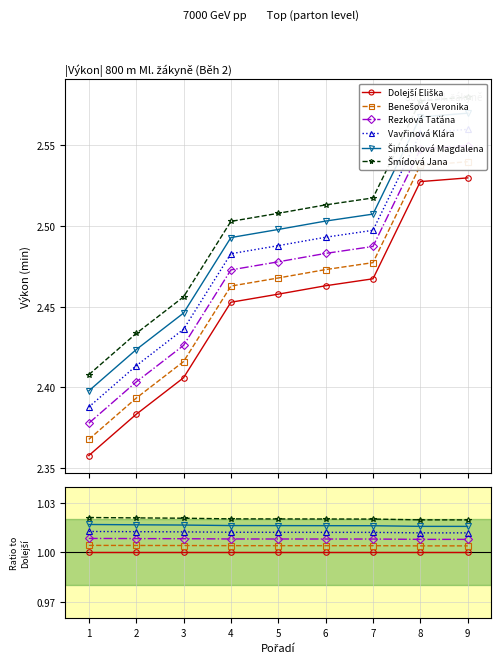

Rank the series by their average value, from lowest to highest.

Dolejší Eliška, Benešová Veronika, Rezková Taťána, Vavřinová Klára, Šimánková Magdalena, Šmídová Jana